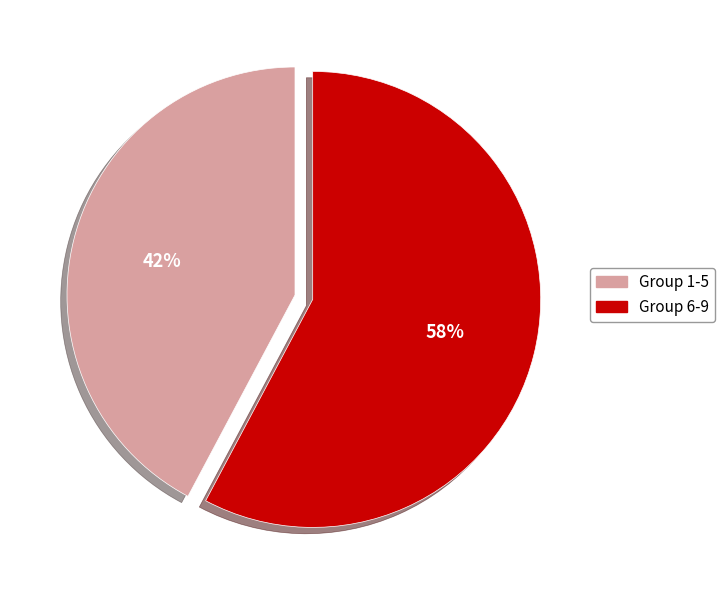

To the nearest percent, what is the average slice percentage?

50%